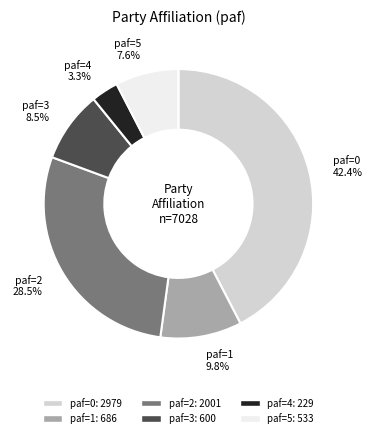

Is there a majority slice in this chart?

No